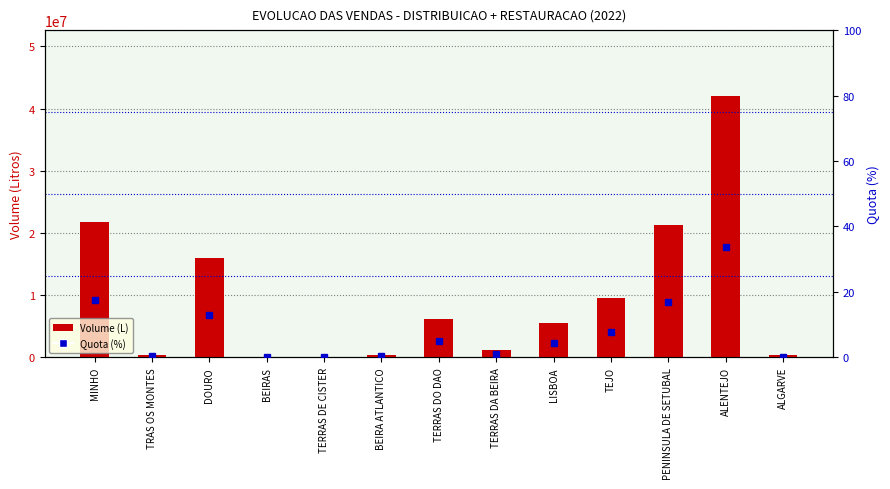

What is the difference between the Quota (%) values at ALGARVE and MINHO?

17.1